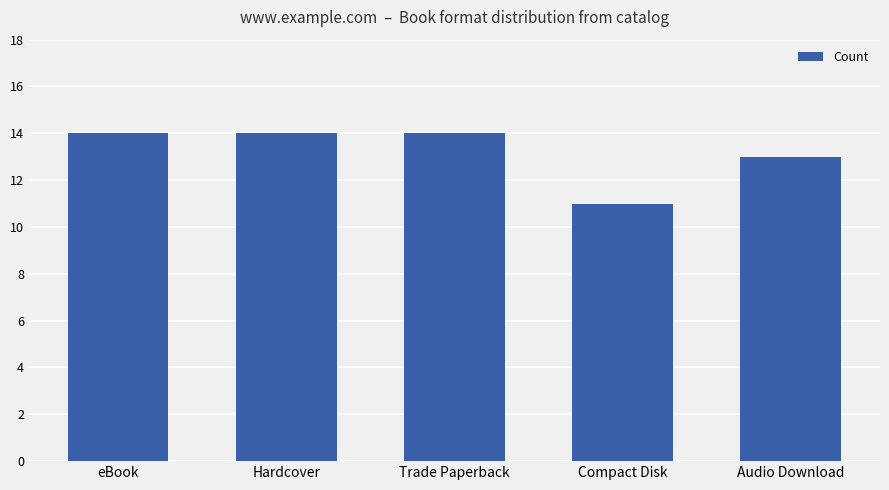

Is it true that the value at eBook is 7?

False